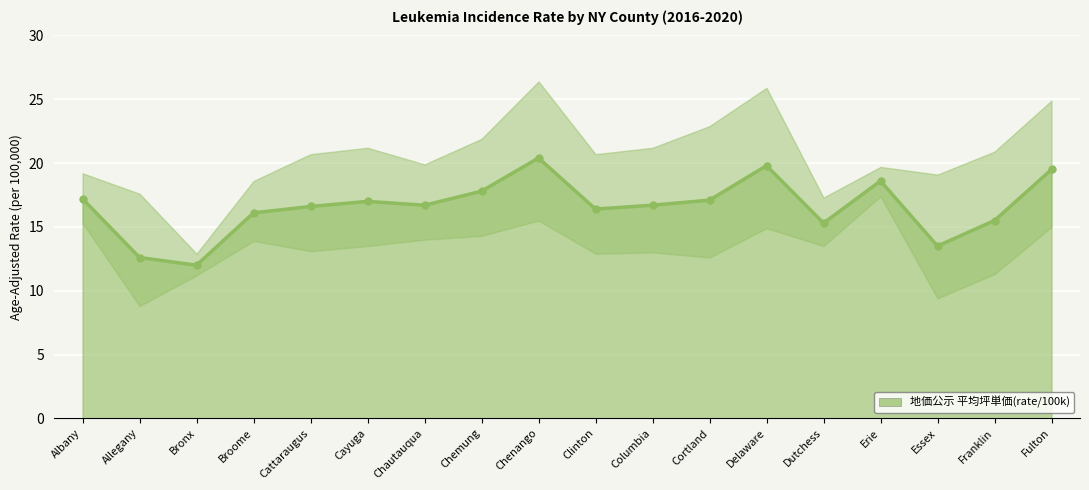

What is the sum of the values at Bronx and Erie?

30.6